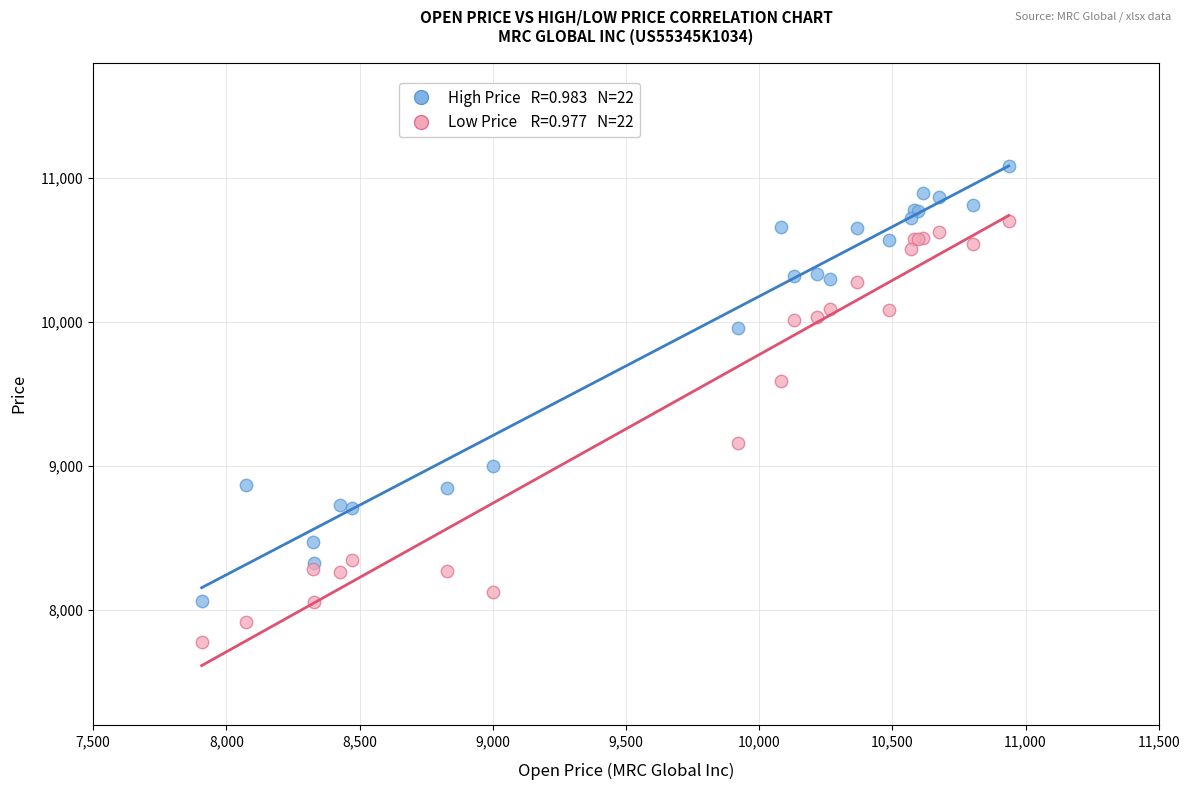

Across all series, what Y value is closest to 9427?

9589